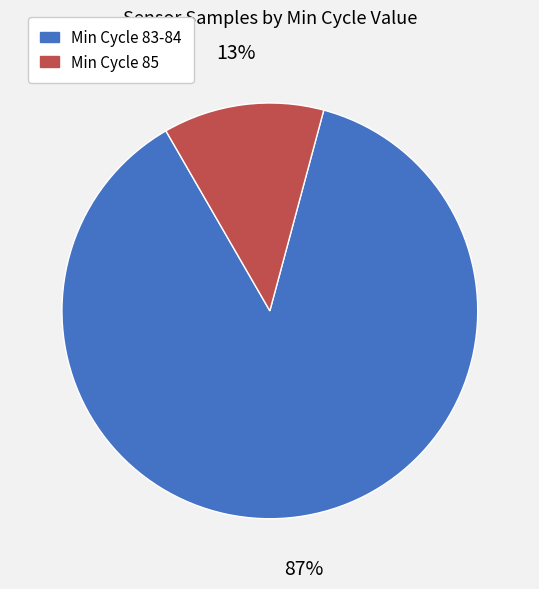

Does any single category account for the majority?

Yes